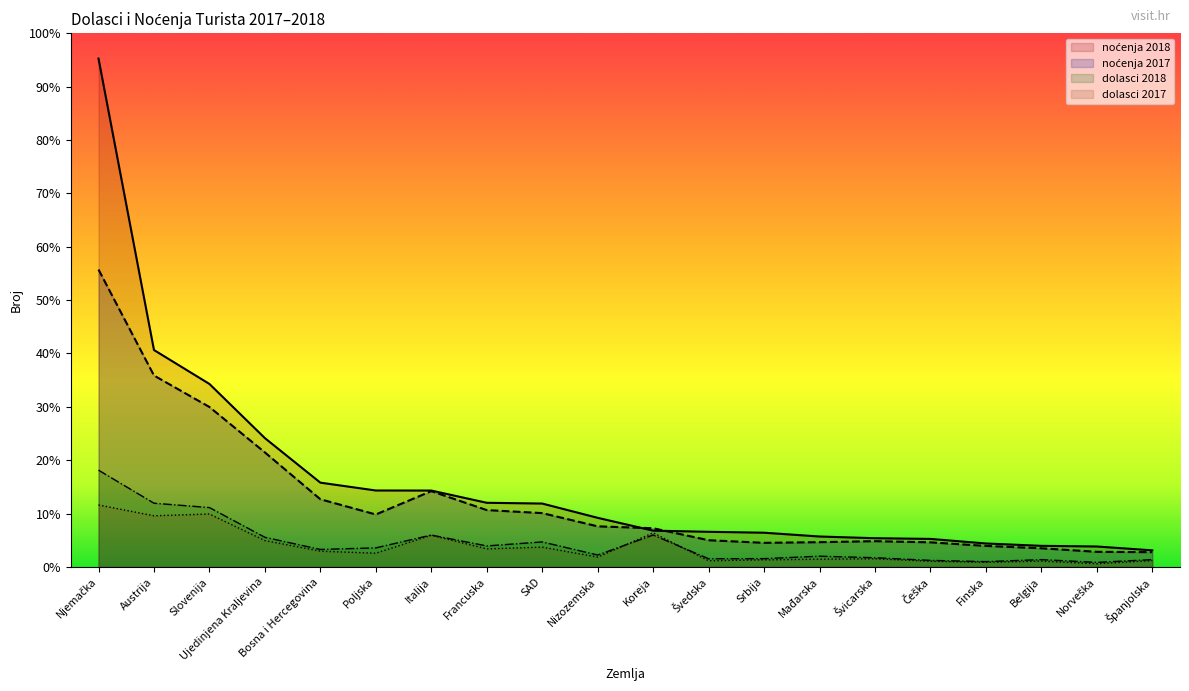

Between Norveška and Mađarska, which is larger?

Mađarska